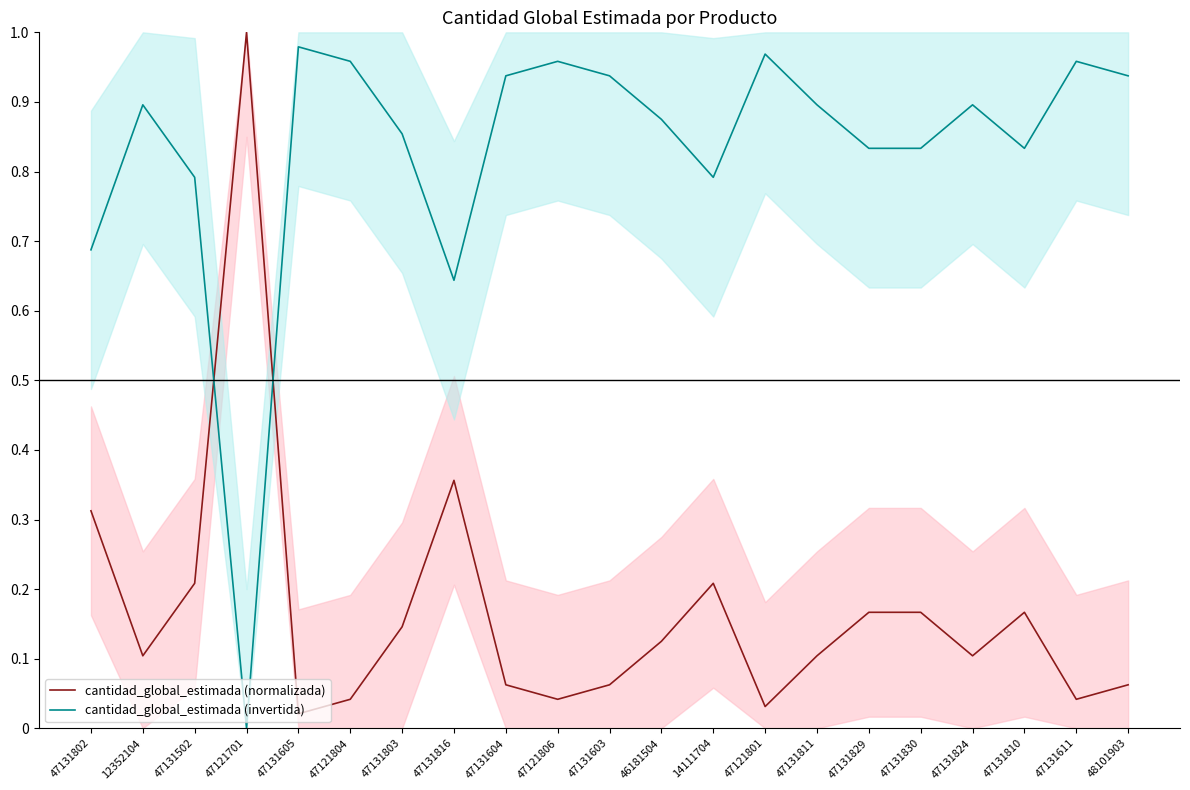

Is it true that cantidad_global_estimada (normalizada) equals 0.3 at 47131802?

True